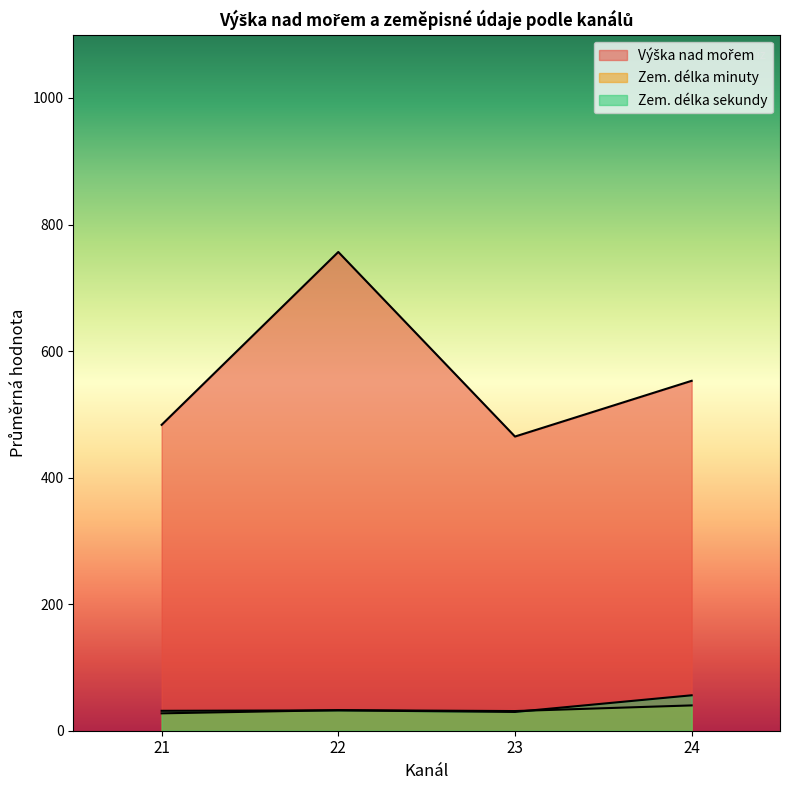

True or false: Zem. délka sekundy and Výška nad mořem cross at least once.

False